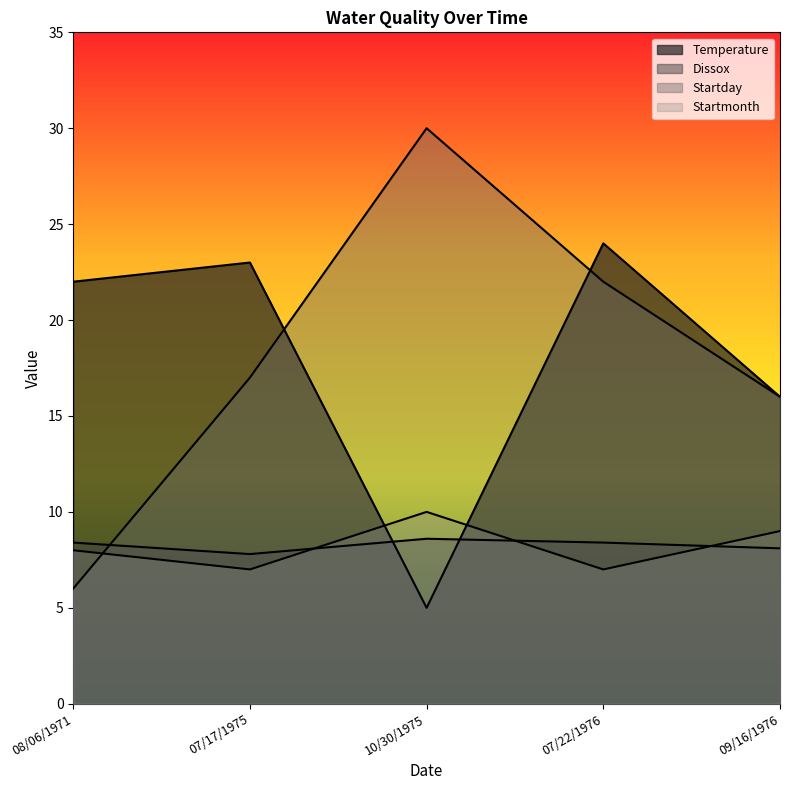

How many lines are shown in the chart?

4